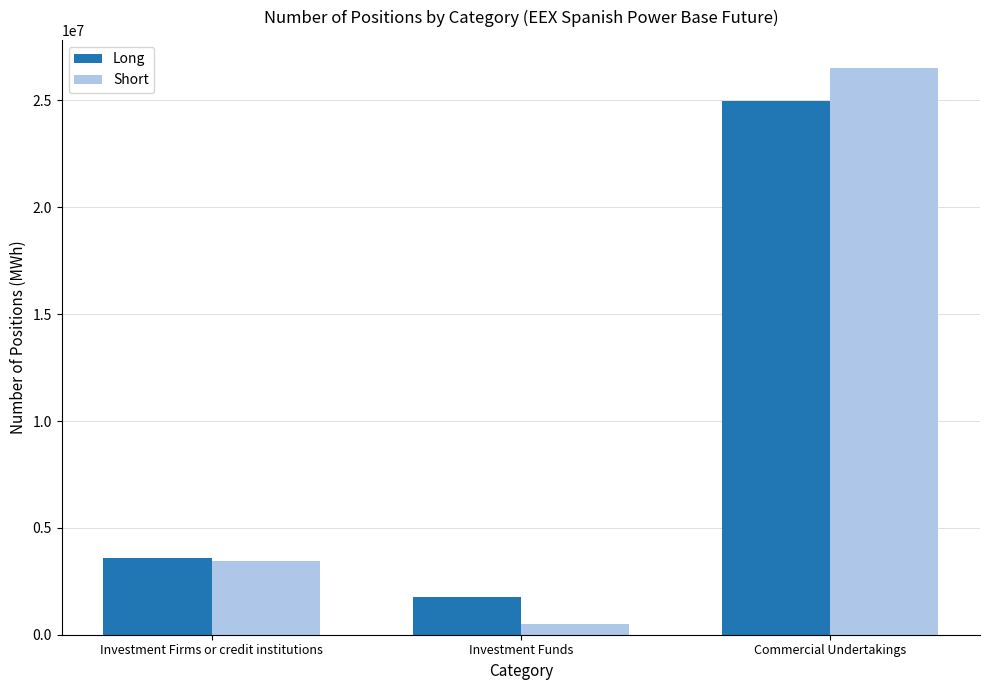

Is it true that Long equals 24975640 at Commercial Undertakings?

True